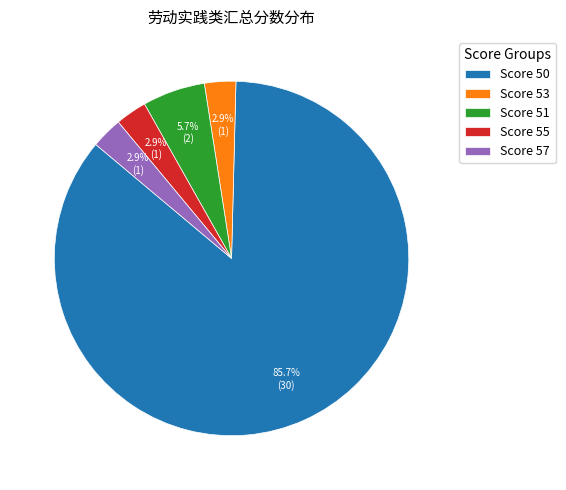

What is the largest slice in the pie chart?

Score 50